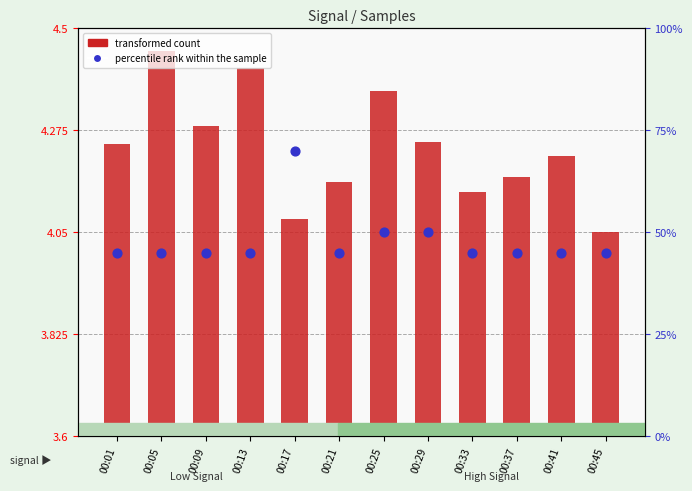

Which has a higher value, 00:05 or 00:21?

00:05